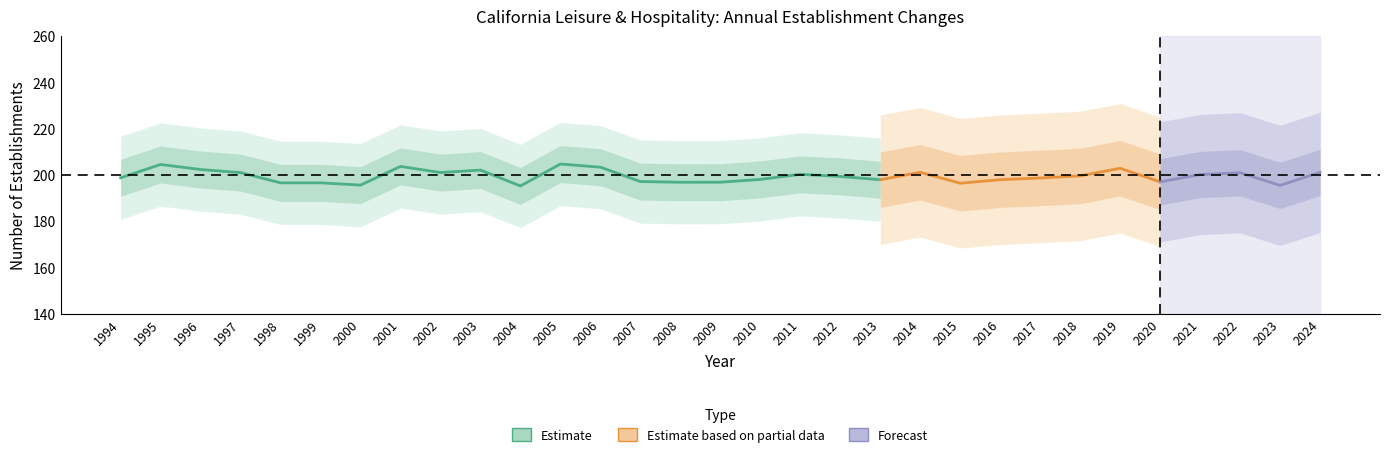

The Net change series shows 287 at 2002. True or false?

False